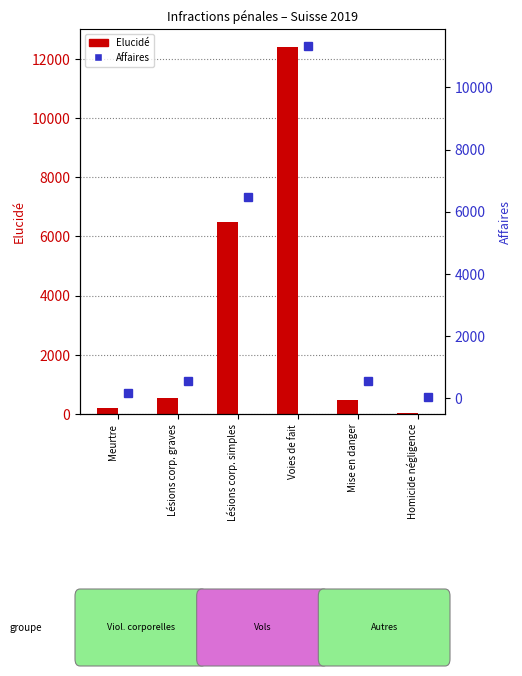

Rank the series at Meurtre from lowest to highest value.

Affaires, Elucidé